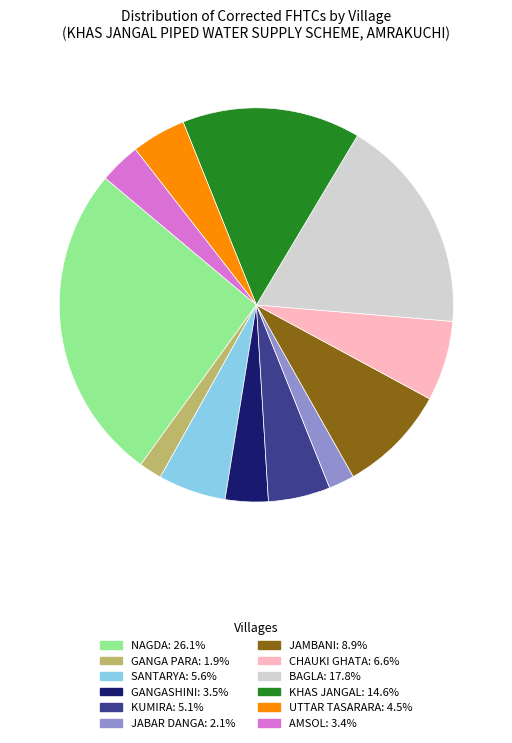

Does any single category account for the majority?

No